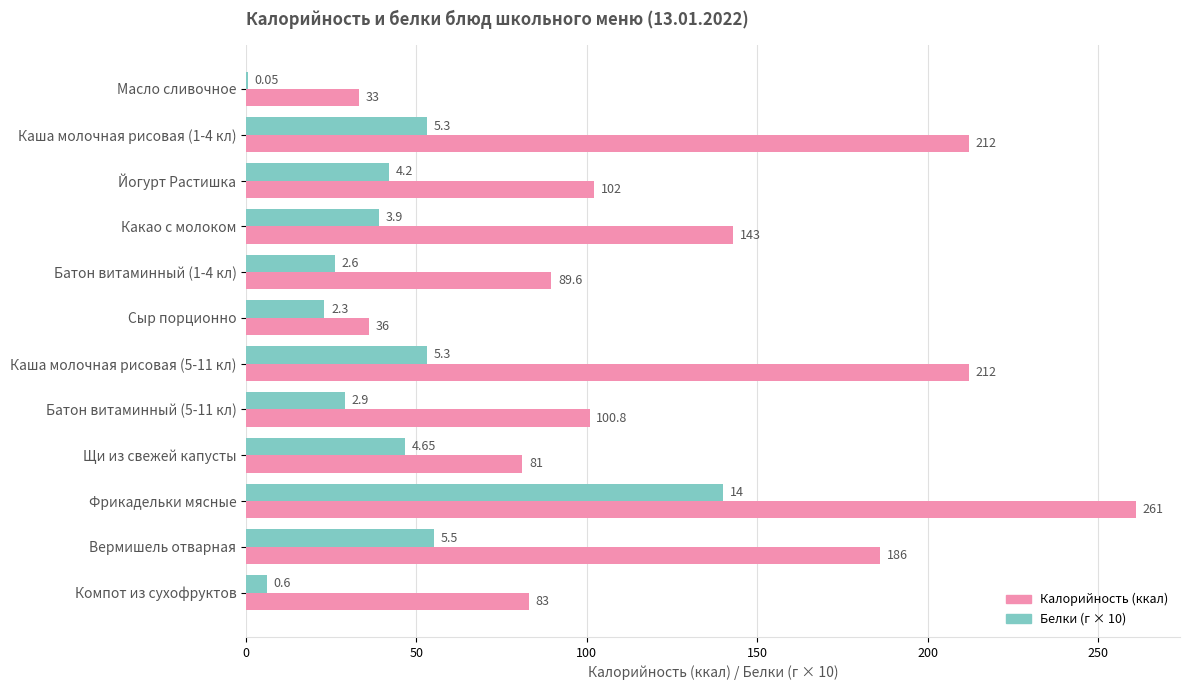

At which category is the sum across all series the highest?

Фрикадельки мясные